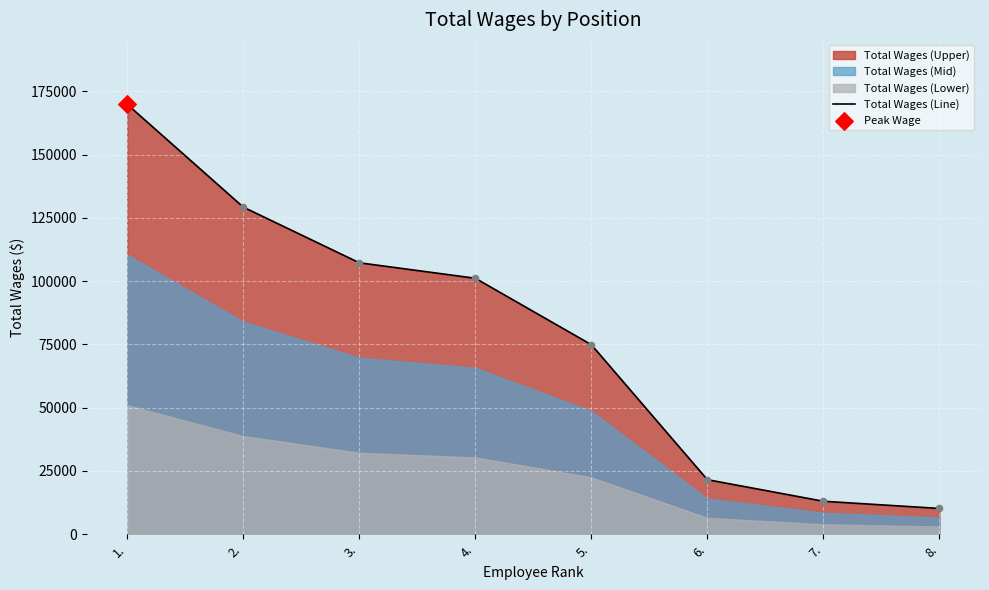

What is the change in value from 1. to 8.?

-159692